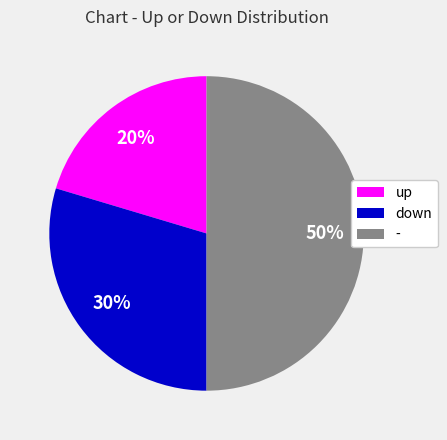

Do - and down together represent more than half of the pie?

Yes